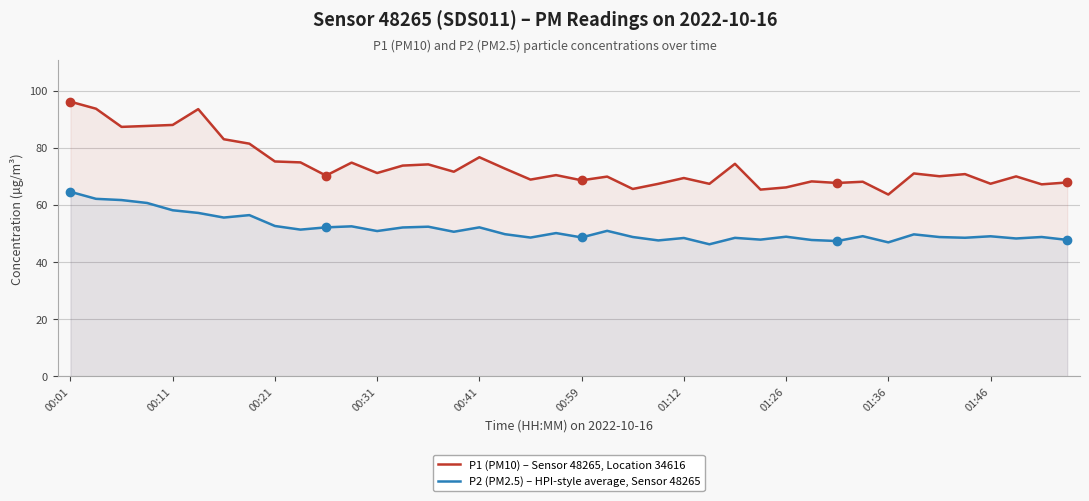

At which label does P2 (PM2.5) – HPI-style average, Sensor 48265 reach its peak?

00:01